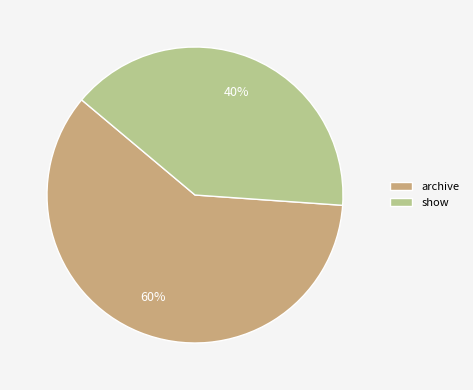

How many segments does this pie chart have?

2